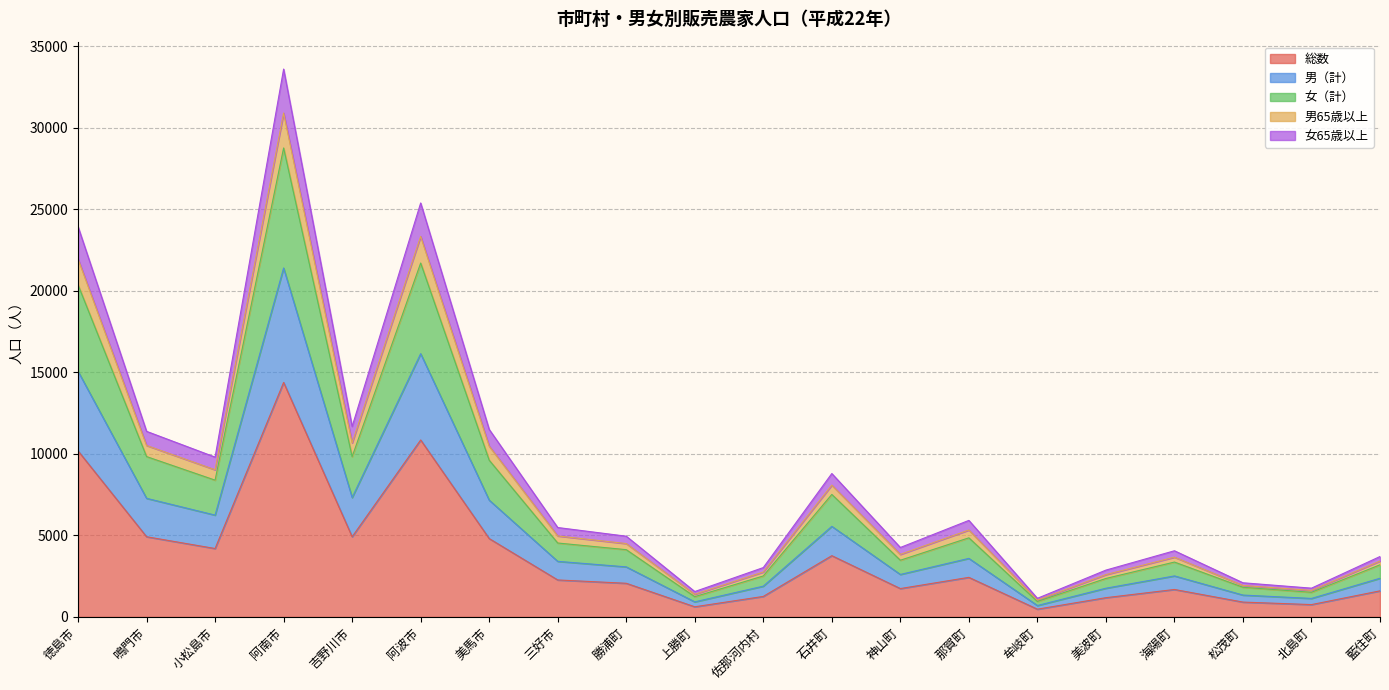

What is the maximum value shown in the chart?

33590